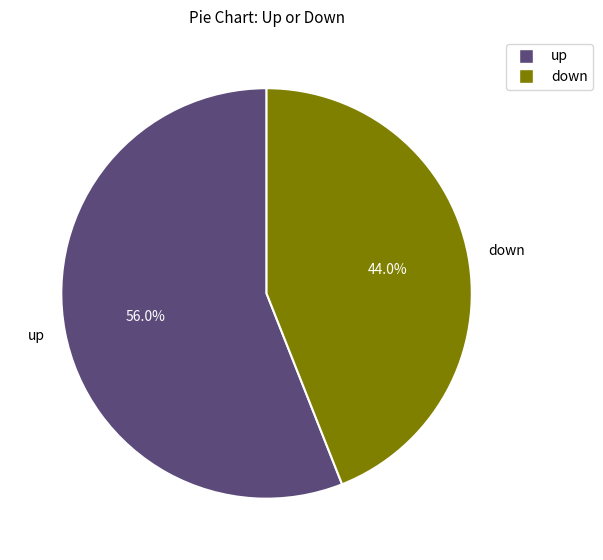

Which slice is the largest?

up